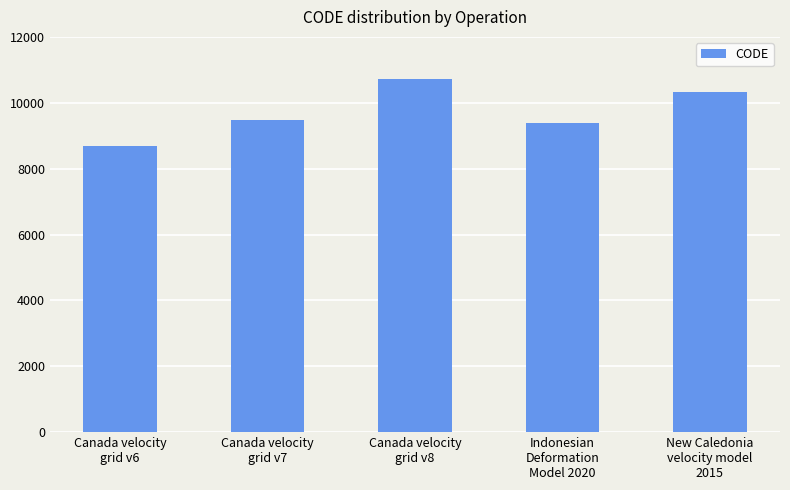

What is the sum of all values?

48564